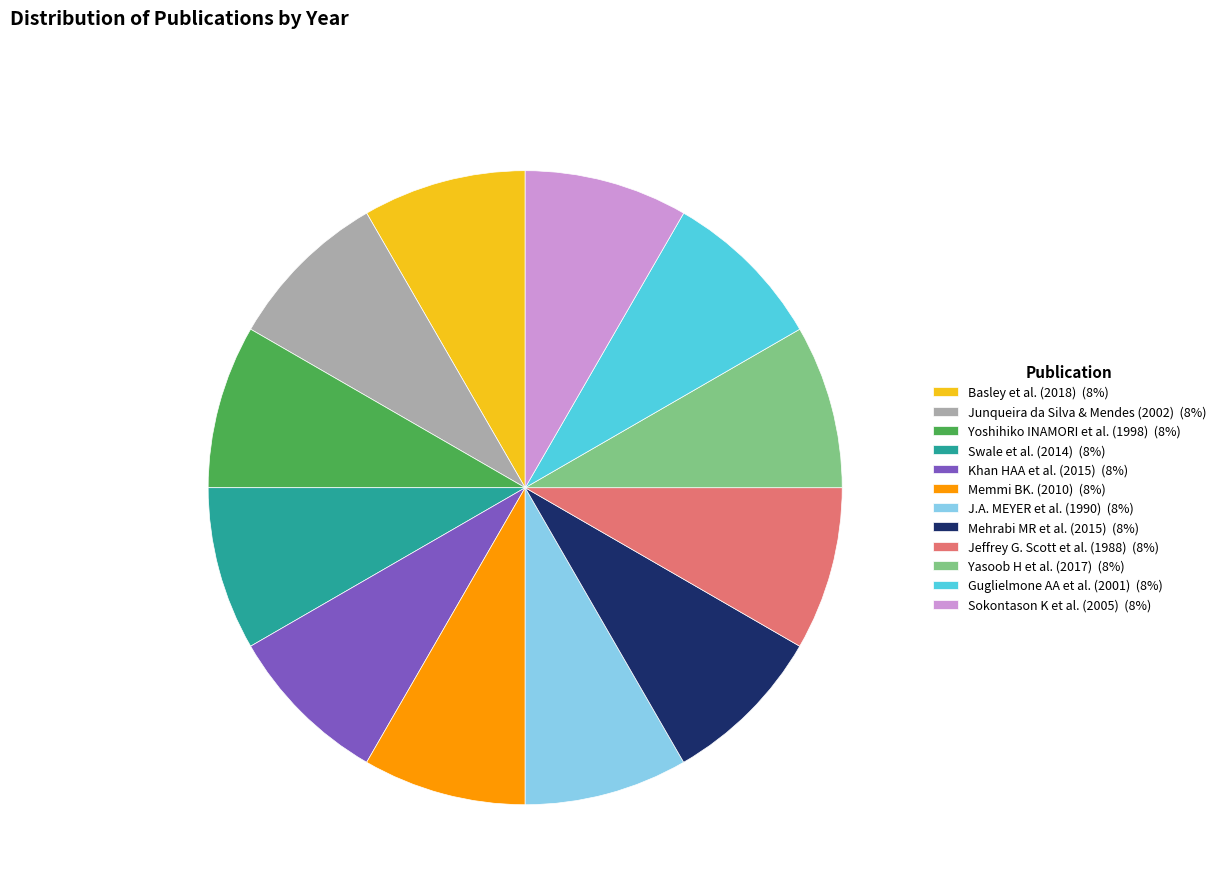

Approximately how many times larger is the value at J.A. MEYER et al. (1990) (8%) compared to Mehrabi MR et al. (2015) (8%)?

1.0